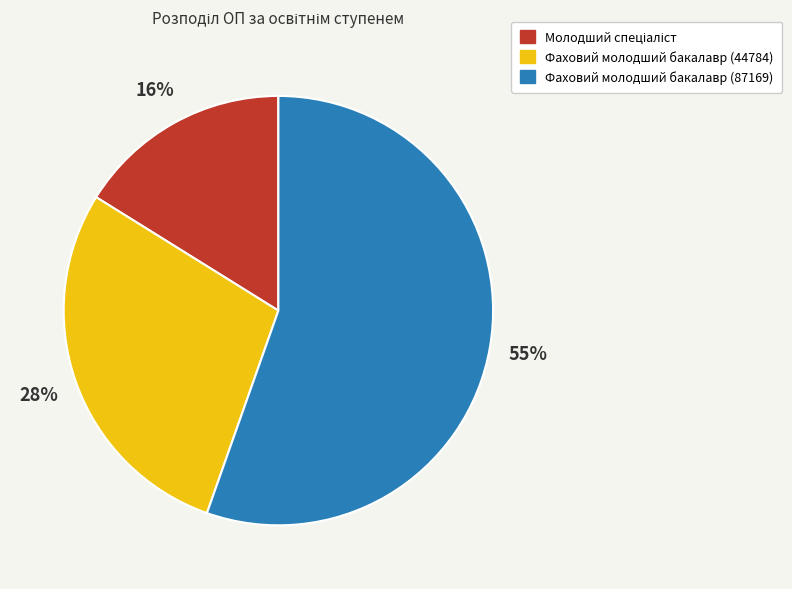

The Фаховий молодший бакалавр (87169) slice represents 63% of the pie. True or false?

False